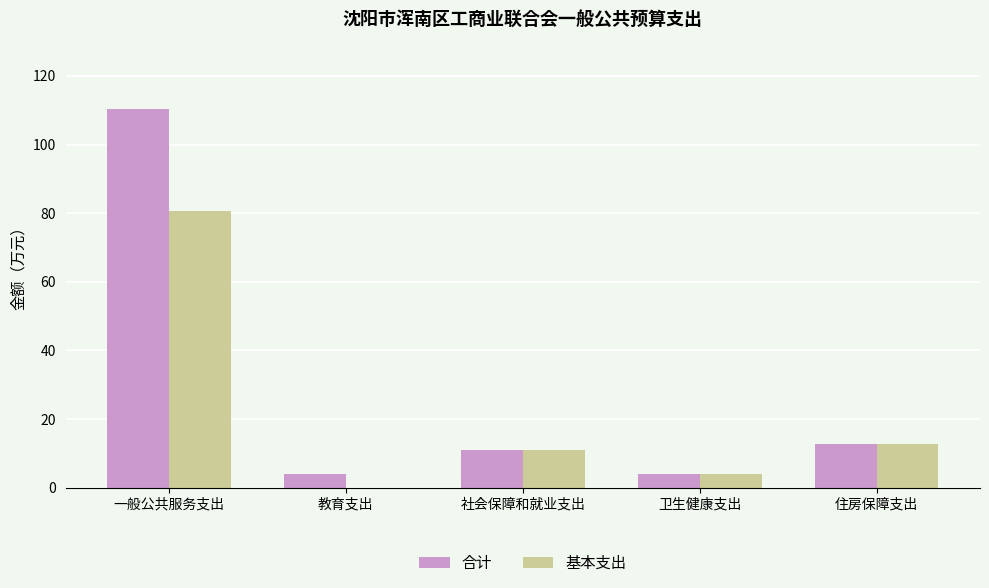

Which label corresponds to the largest value in the chart?

一般公共服务支出